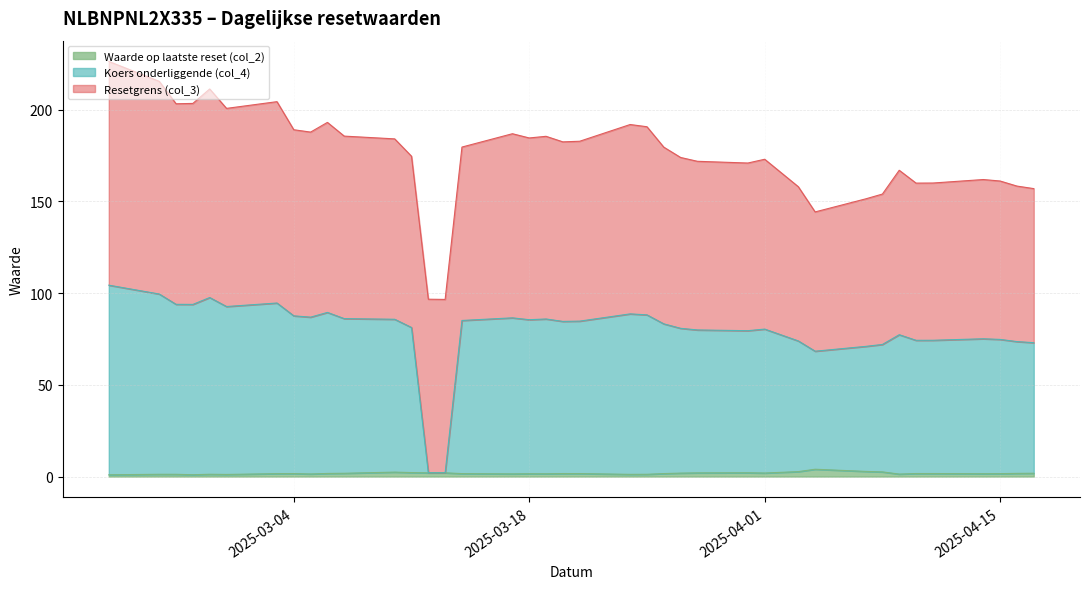

Where do Waarde op laatste reset (col_2) and Koers onderliggende (col_4) first cross each other?

2025-03-14 and 2025-03-13